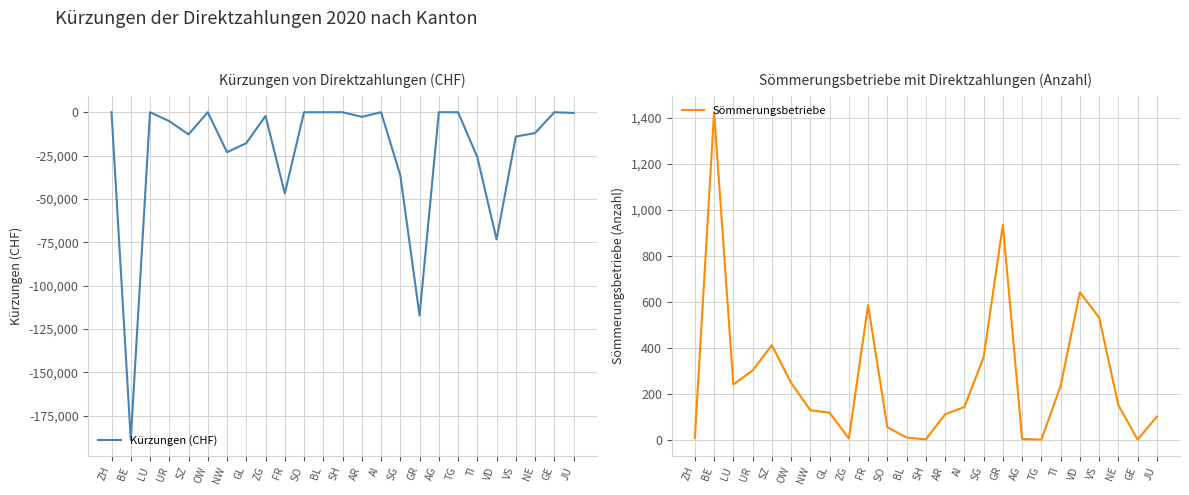

What is the difference between the maximum and minimum values in the Sömmerungsbetriebe series?

1424